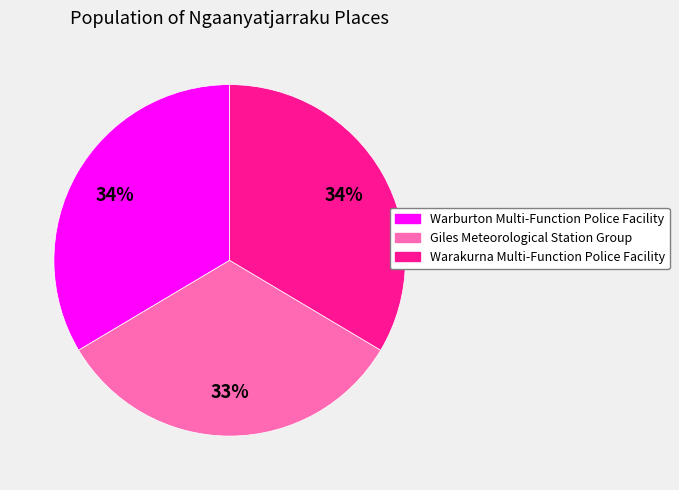

Between Warburton Multi-Function Police Facility and Giles Meteorological Station Group, which is larger?

Warburton Multi-Function Police Facility